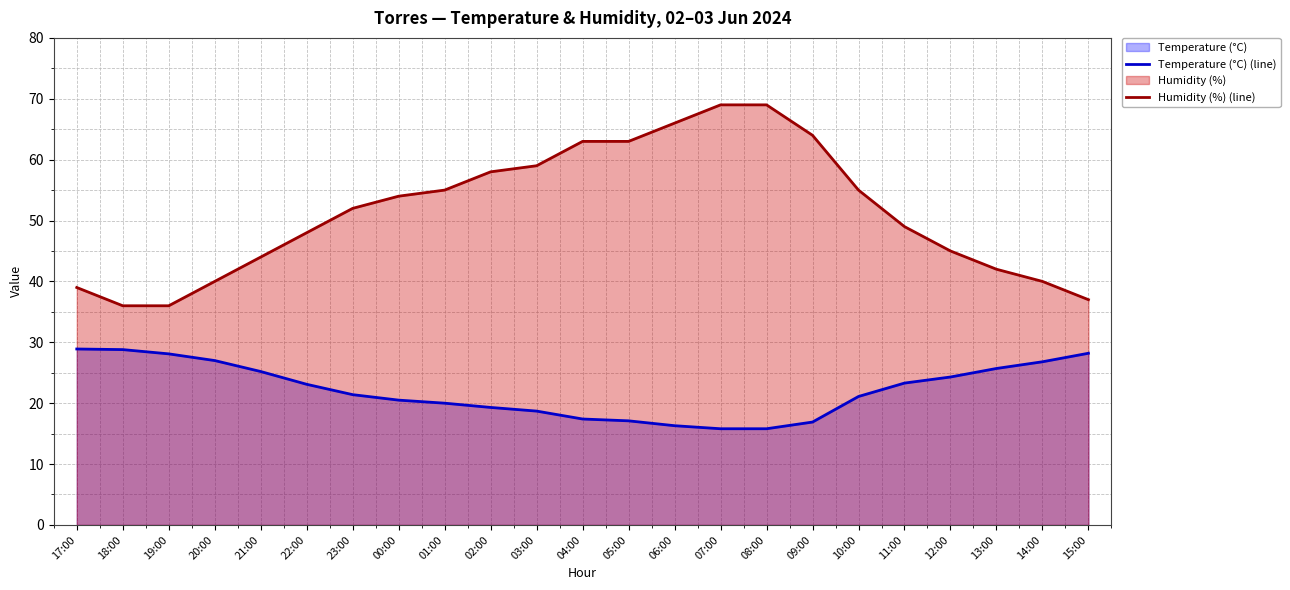

What are all the series names shown in the legend?

Temperature (°C) (line), Humidity (%) (line)